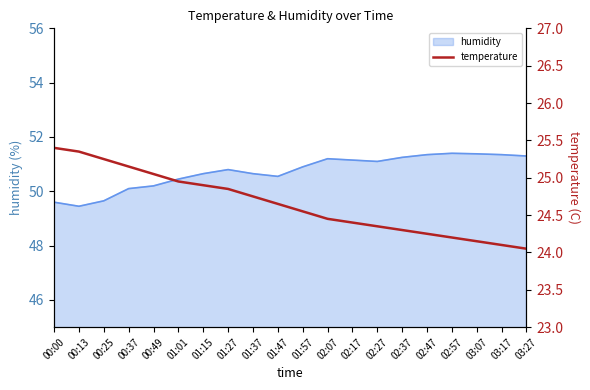

What is the label of the 16th point from the left?

02:47